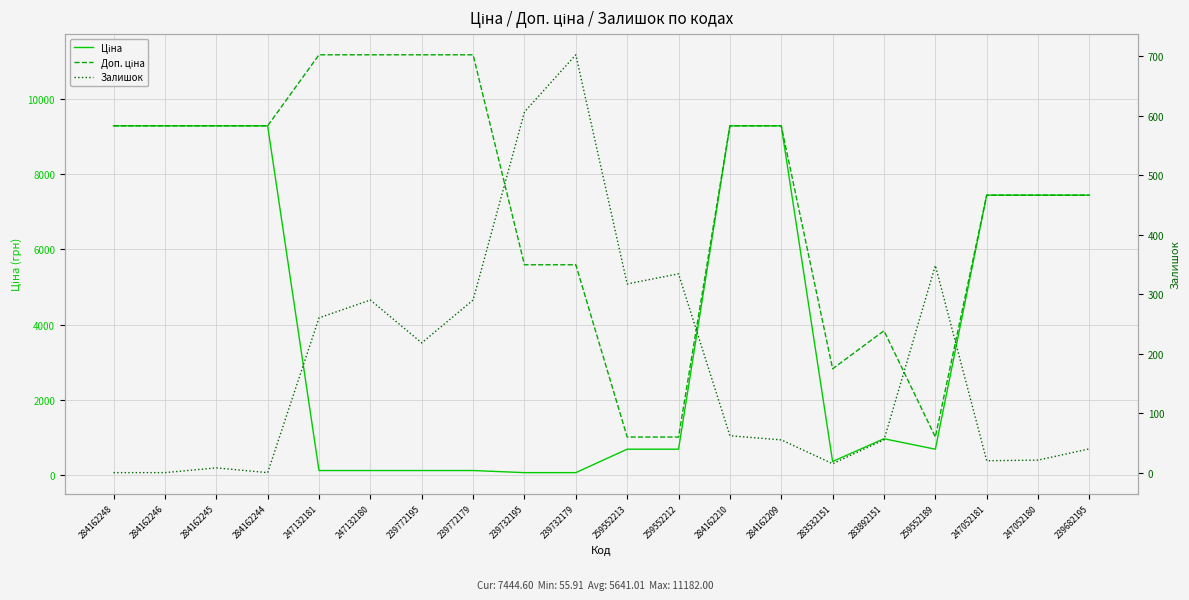

True or false: Ціна and Залишок cross at least once.

True